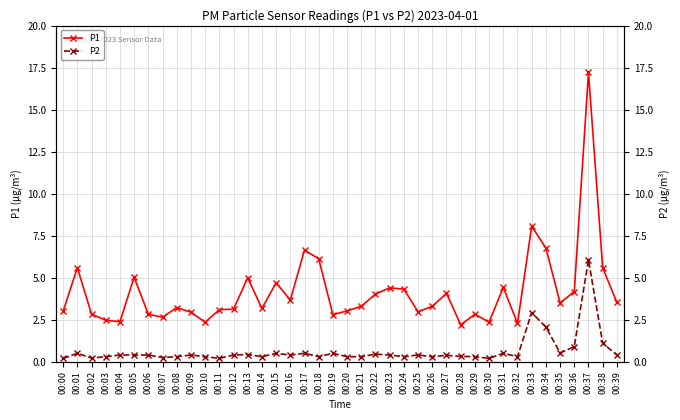

Which series changed the most between 00:06 and 00:27?

P1